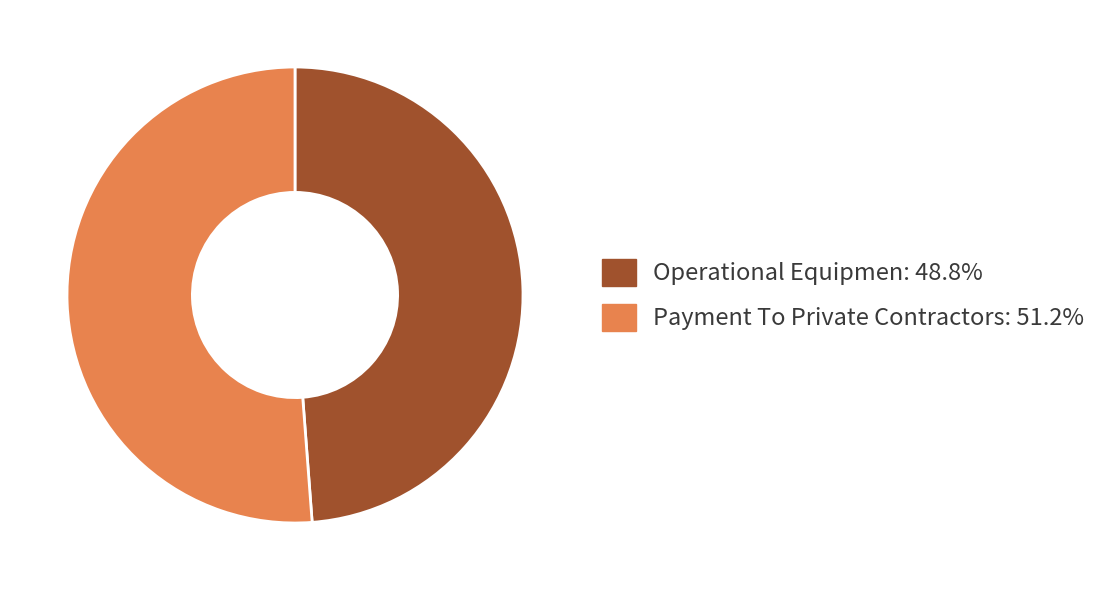

Is there a majority slice in this chart?

Yes